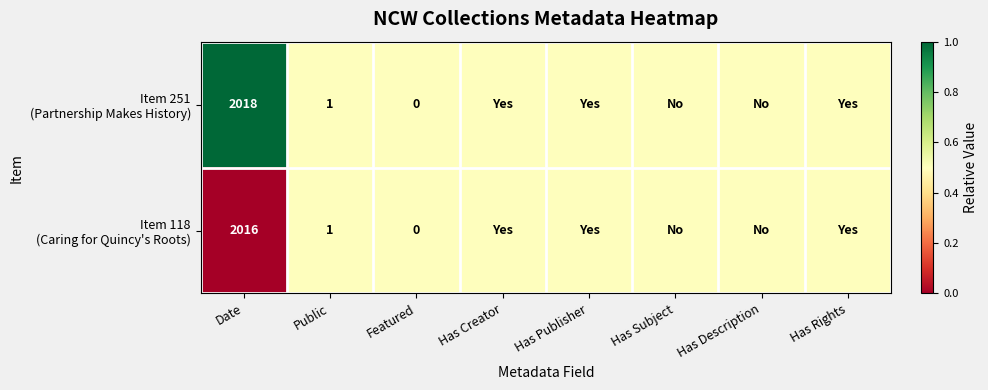

What is the spread (max minus min) of values at Date?

2.0